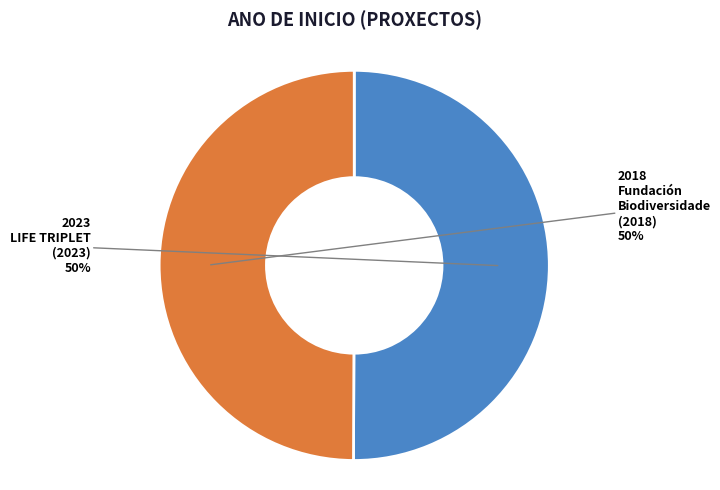

To the nearest percent, what is the average slice percentage?

50%